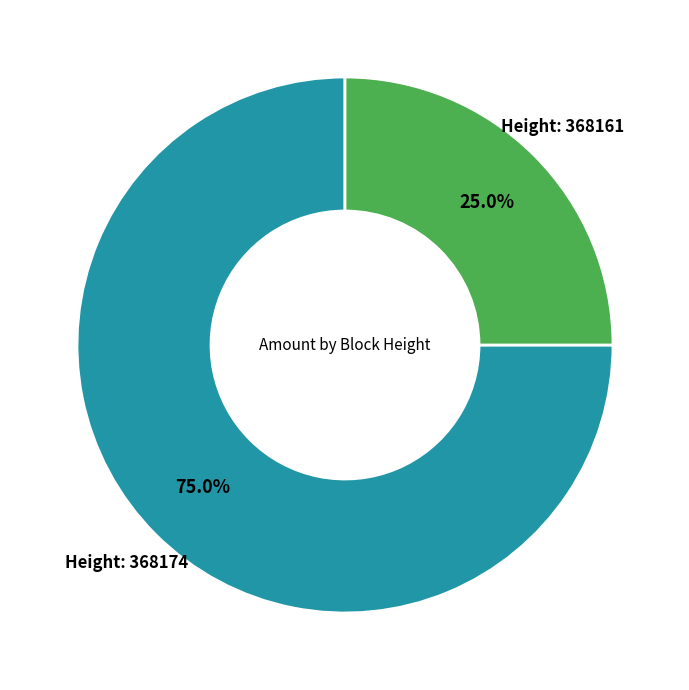

How many slices are in this pie chart?

2